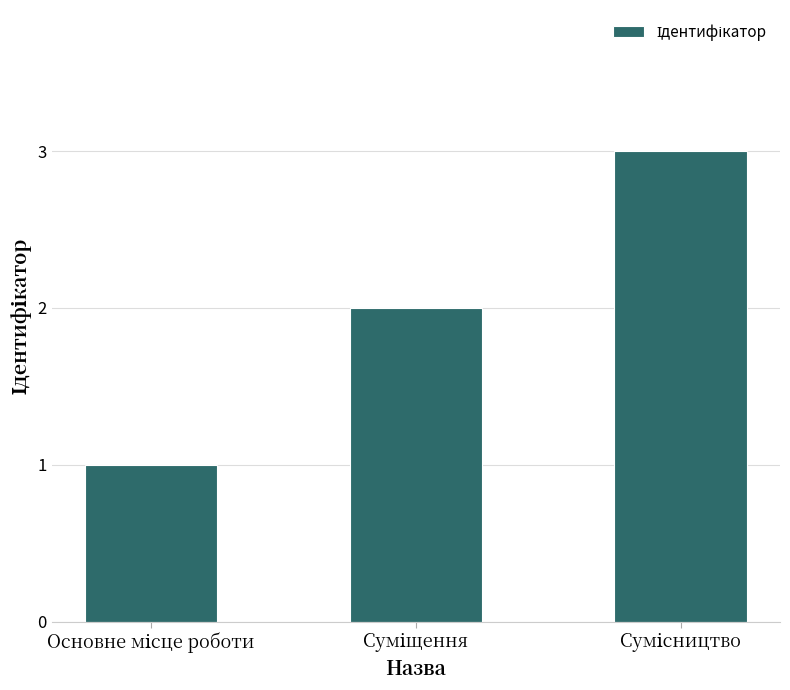

What is the greatest value displayed?

3